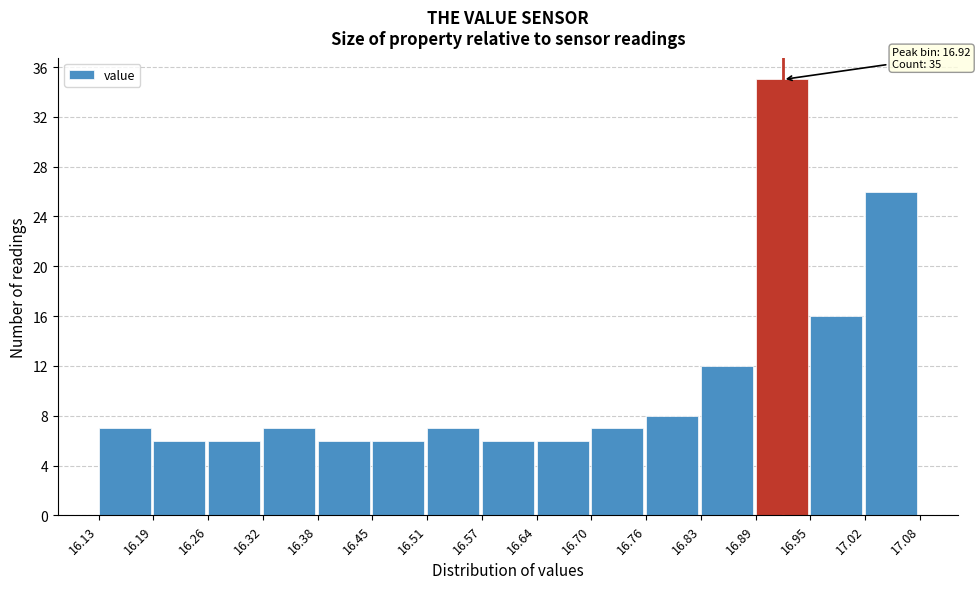

Which range on the x-axis has the tallest bar?

16.89 to 16.95